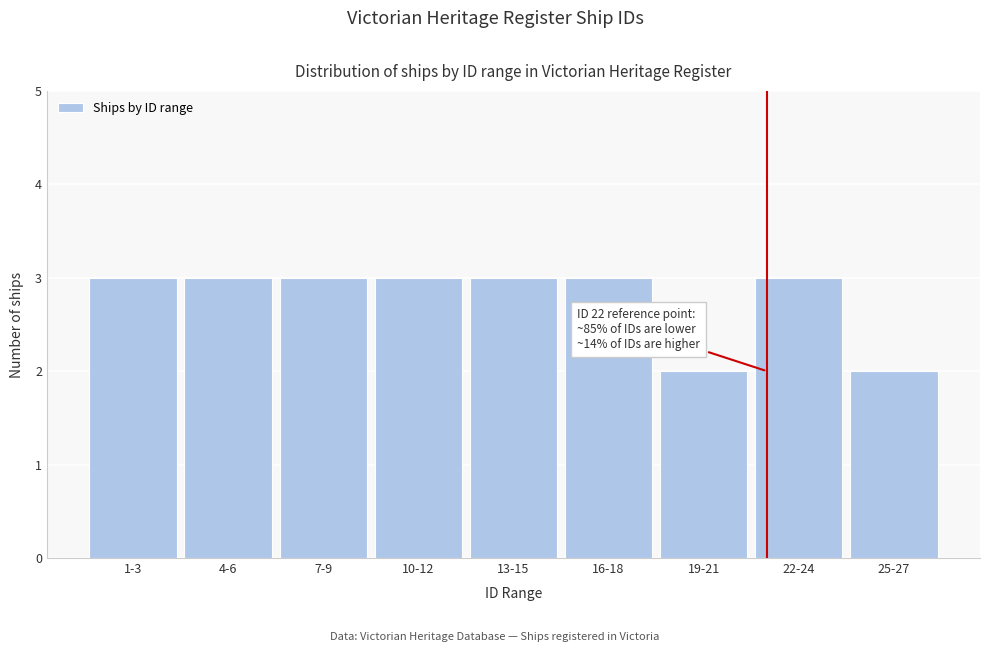

Reading left to right, transcribe all the data shown in this chart.

1-3=3	4-6=3	7-9=3	10-12=3	13-15=3	16-18=3	19-21=2	22-24=3	25-27=2